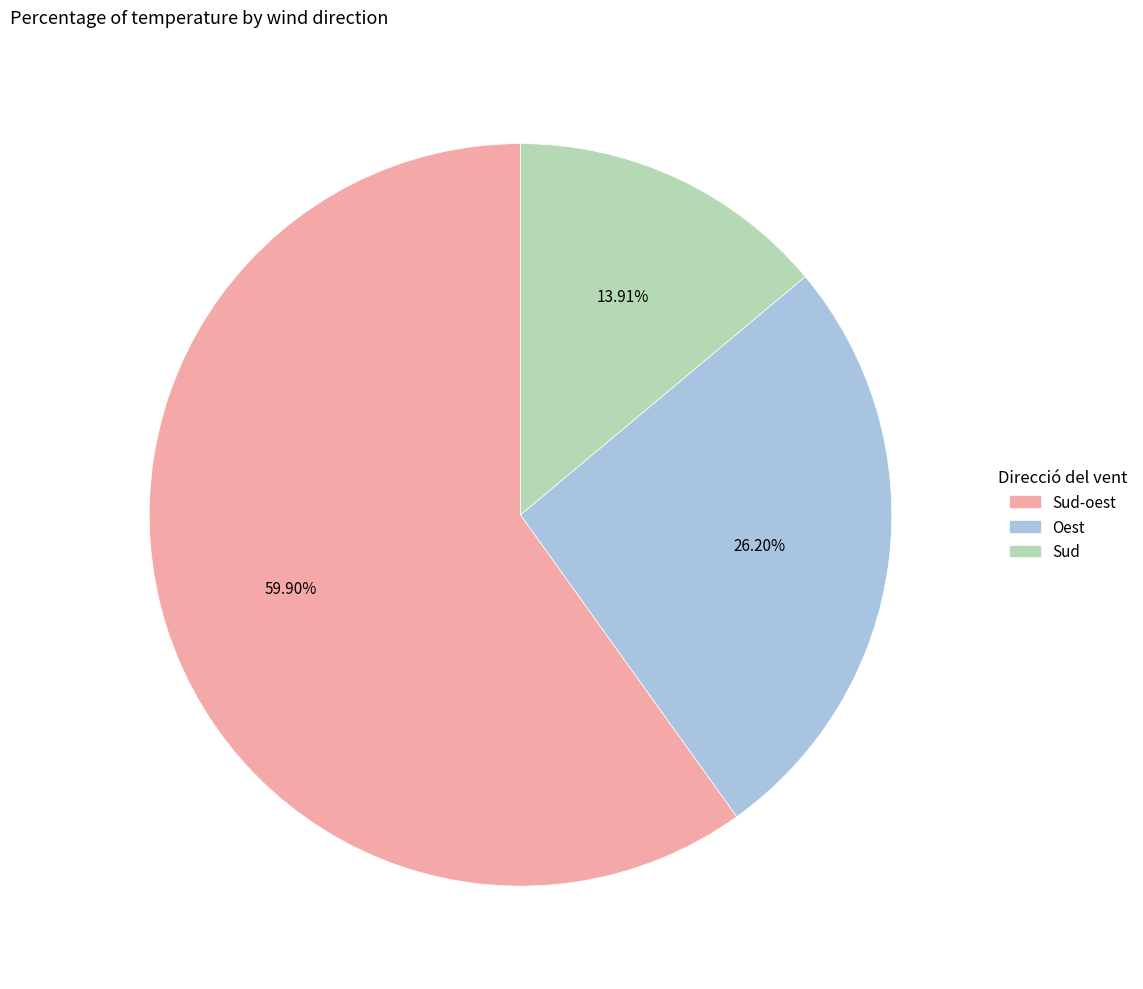

How many slices are in this pie chart?

3